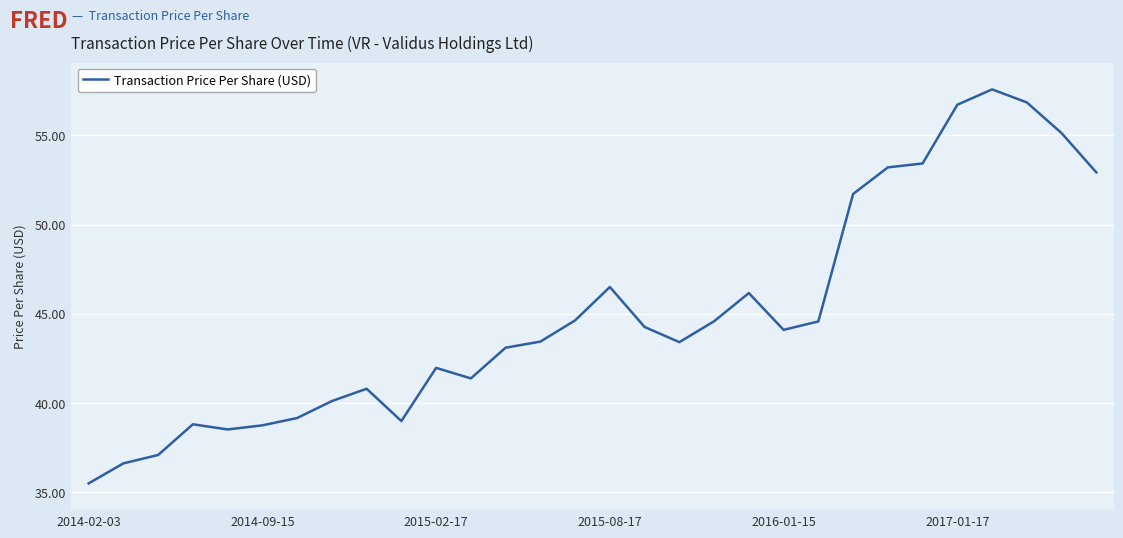

What is the smallest value displayed?

35.5